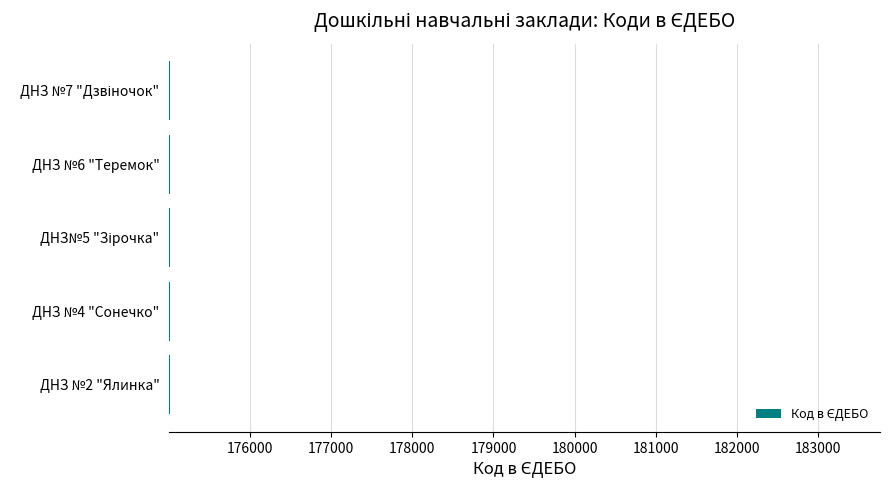

What is the minimum value shown in the chart?

175008